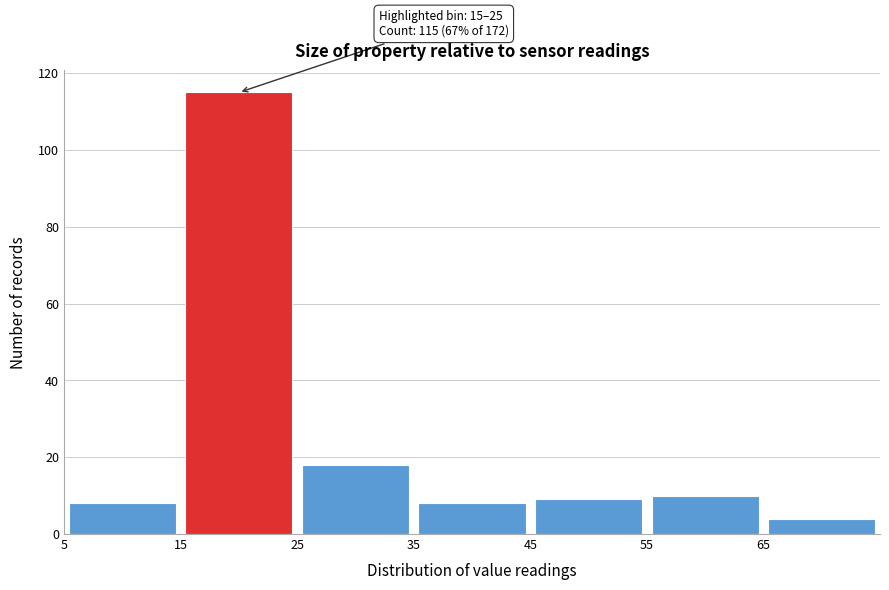

Which range on the x-axis has the tallest bar?

15 to 25